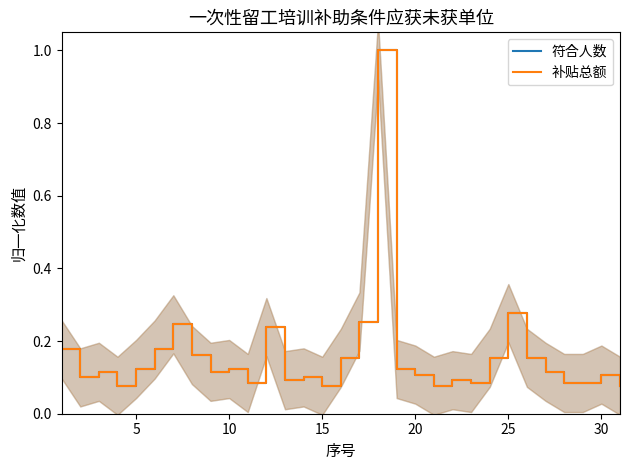

True or false: 符合人数 and 补贴总额 cross at least once.

False